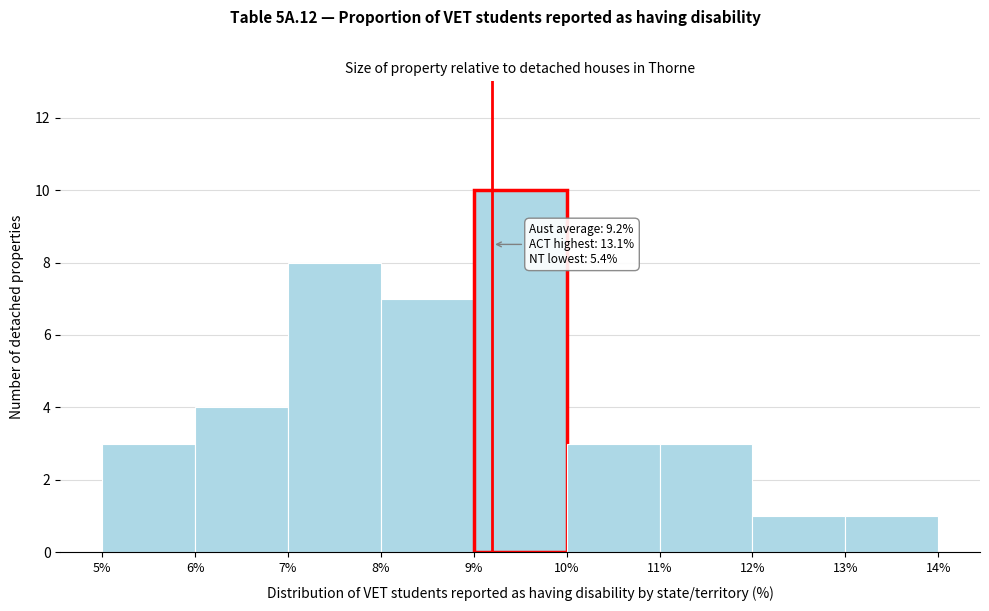

Over which range of the x-axis is the bar tallest?

9% to 10%